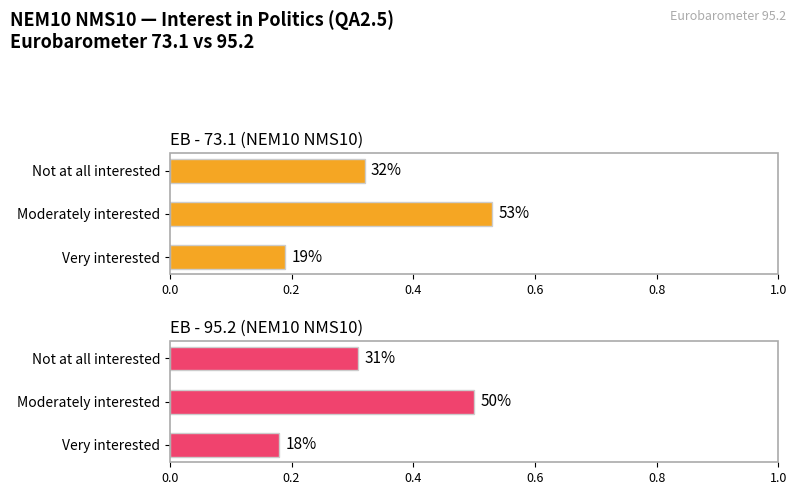

At Moderately interested, list the series in order from smallest to largest.

EB - 95.2 (NEM10 NMS10), EB - 73.1 (NEM10 NMS10)